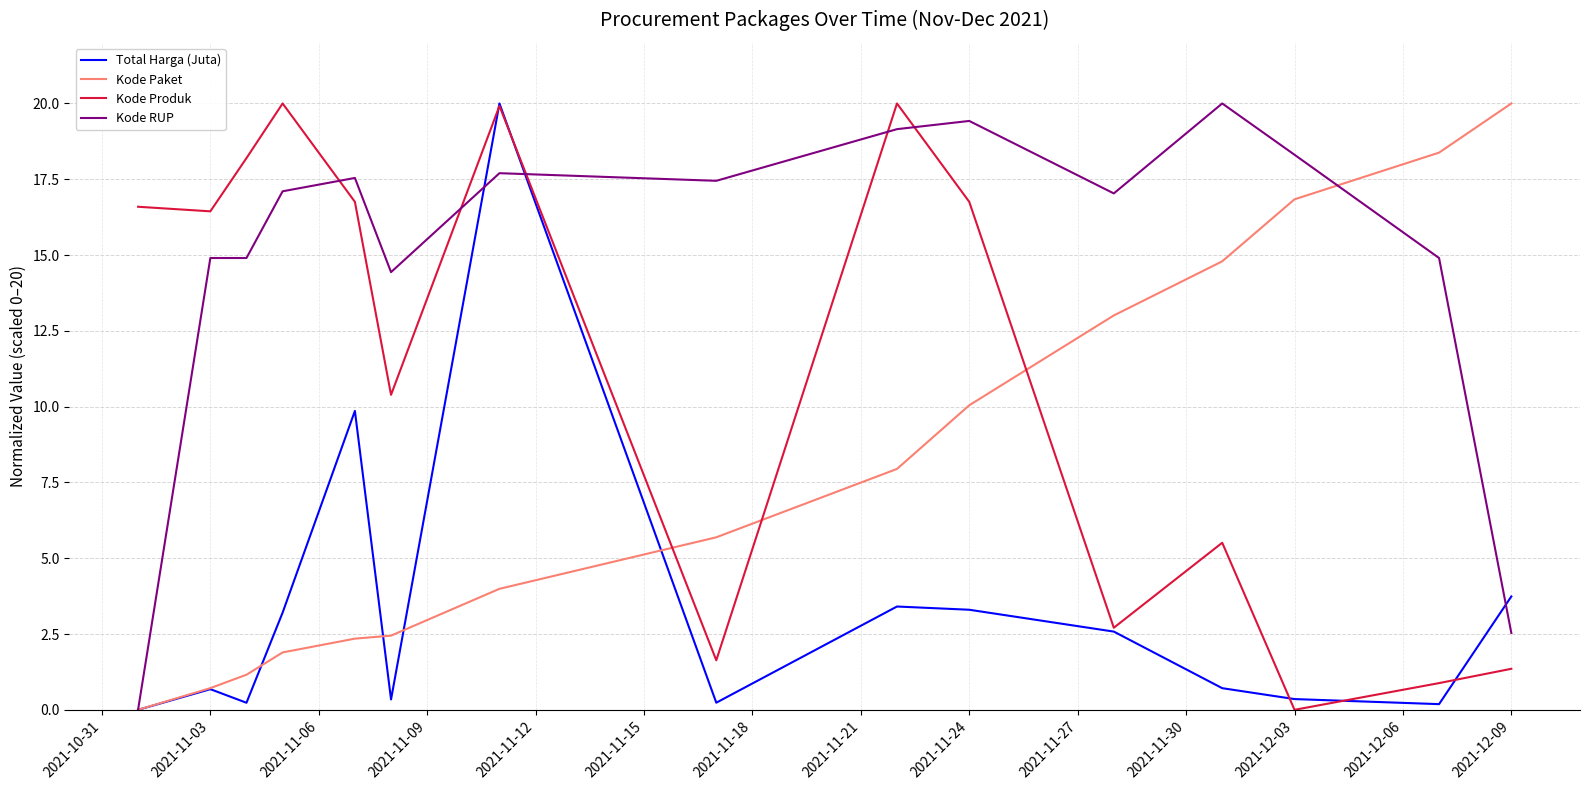

What is the highest value of the Total Harga (Juta) series?

20.0